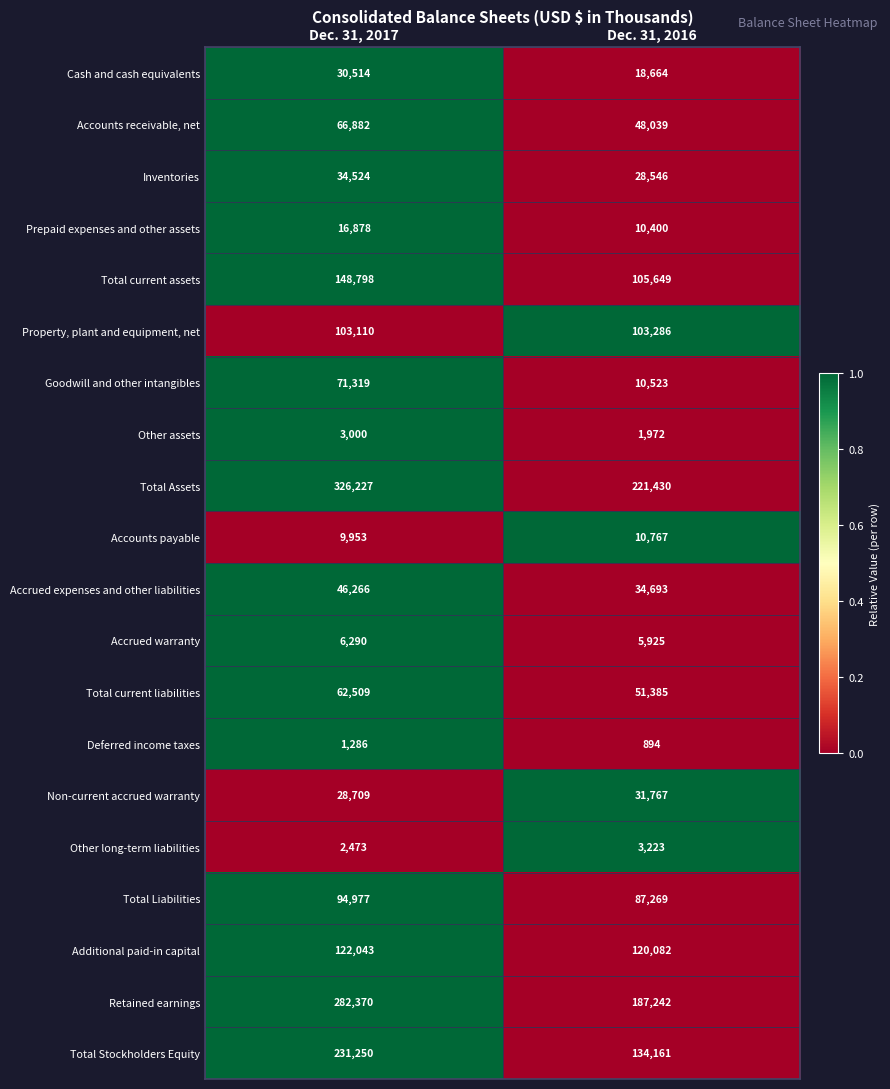

Is the value of Other assets at Dec. 31, 2016 greater than the value of Retained earnings at Dec. 31, 2016?

No